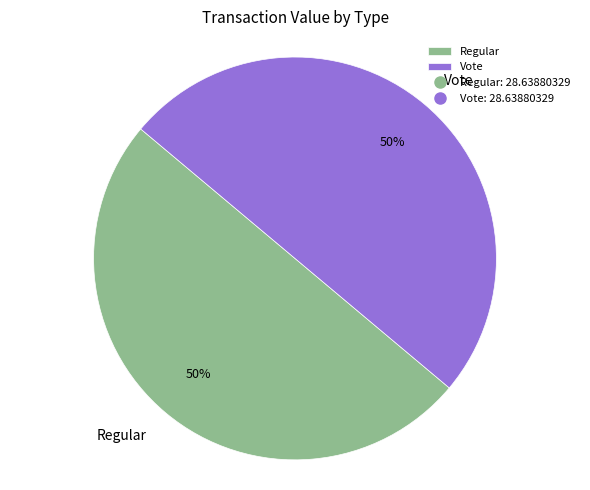

Is the sum of Regular and Vote greater than half?

Yes